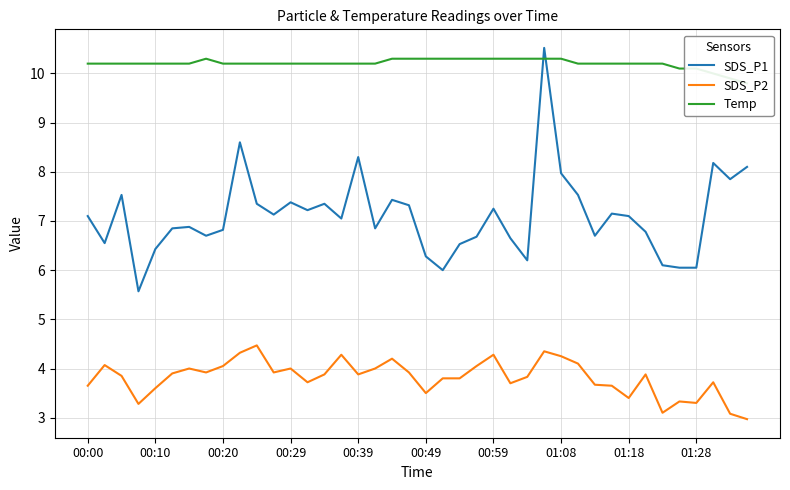

True or false: Temp has more than 1 interior local peaks.

False